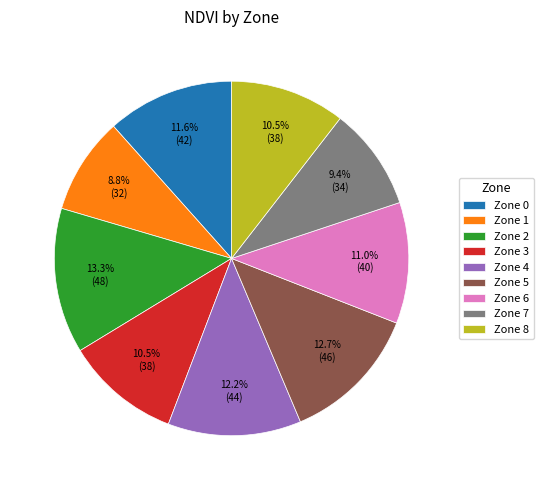

Do Zone 5 and Zone 3 together represent more than half of the pie?

No